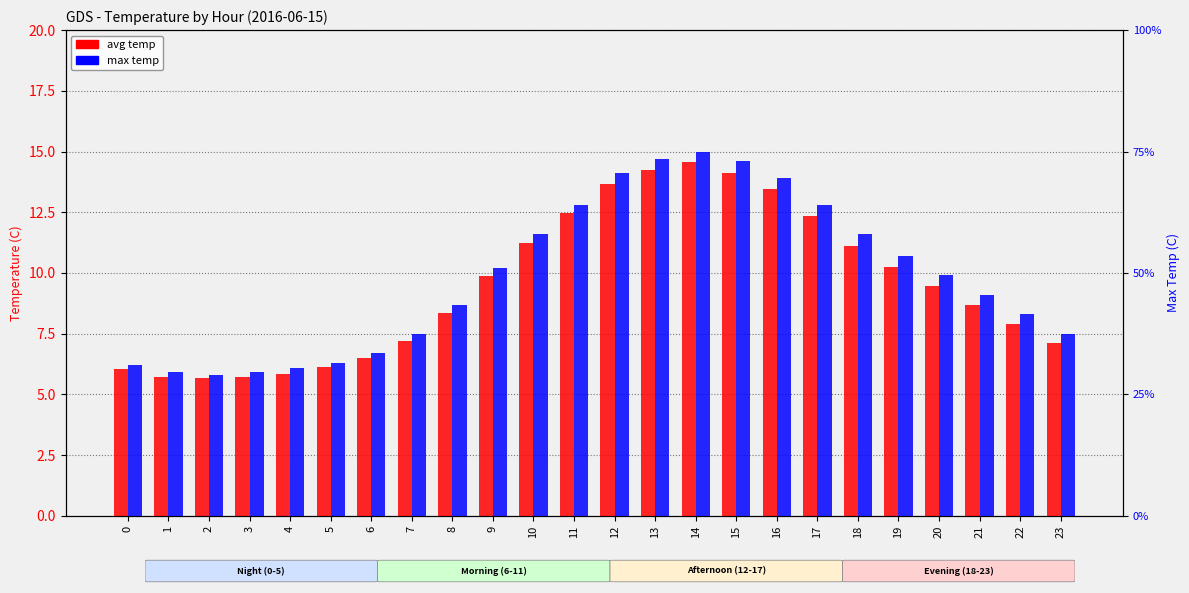

What is the approximate value of max temp at 10?

11.6